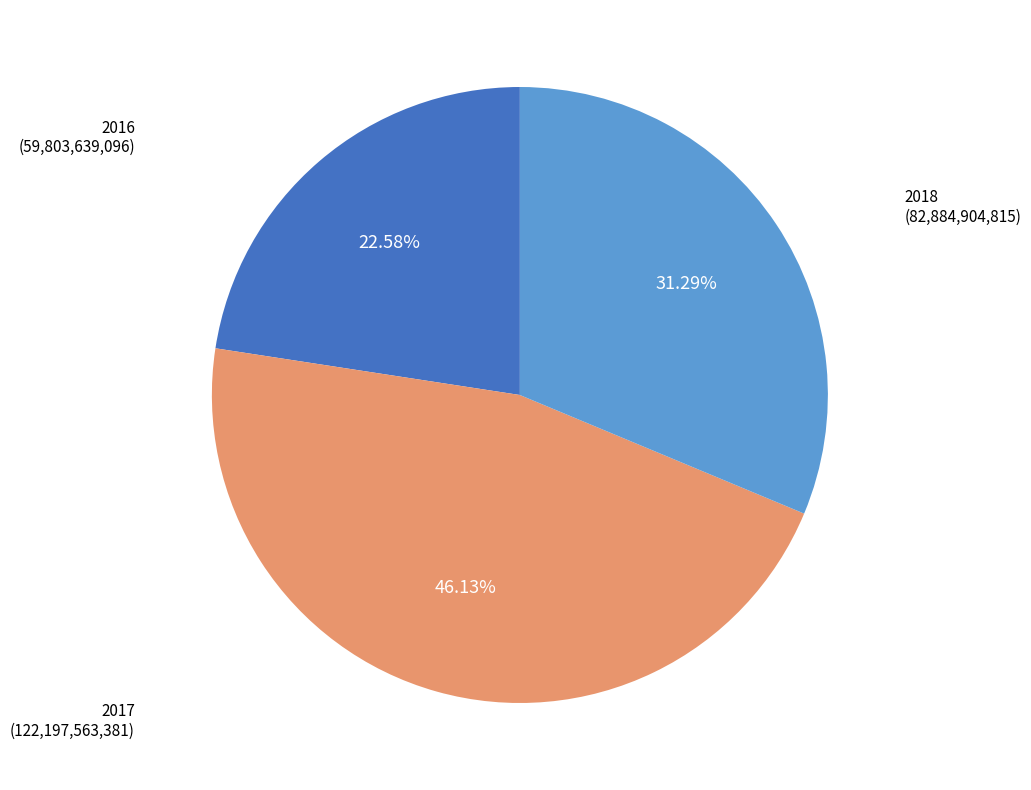

Does any single category account for the majority?

No